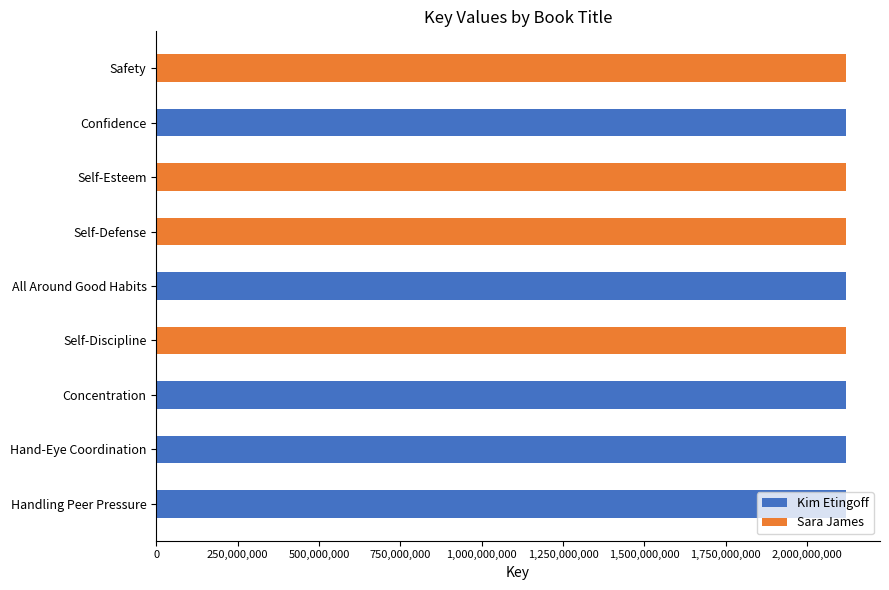

True or false: the data shows 3029226684 at Self-Discipline.

False